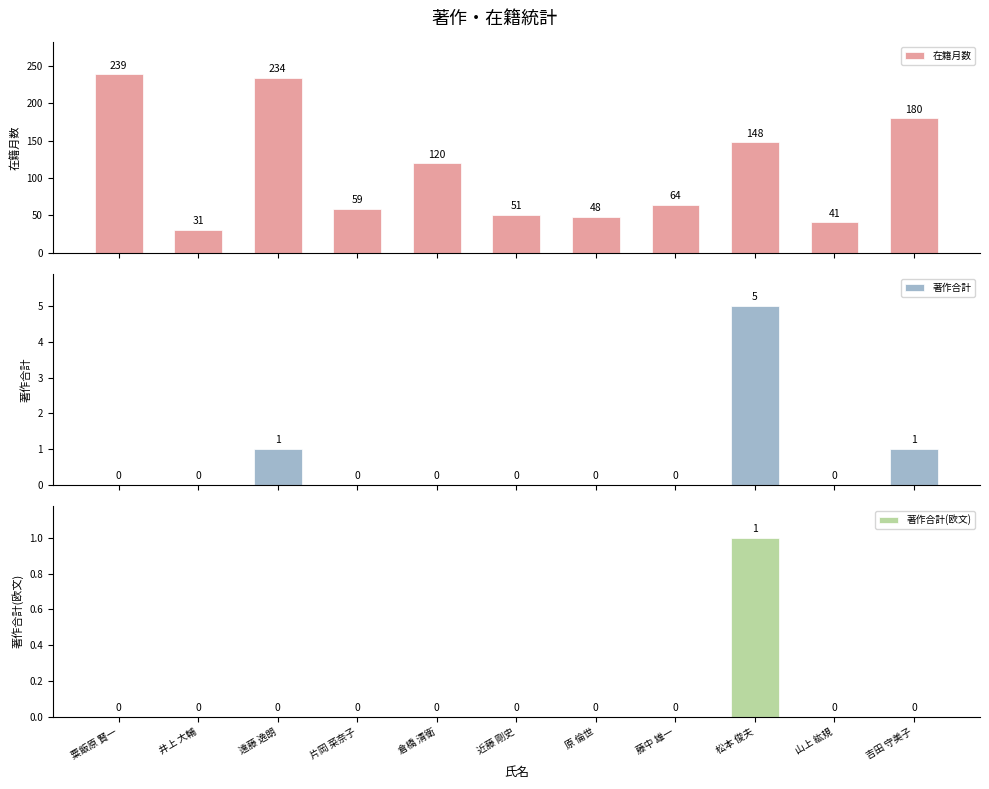

The value of 著作合計 at 倉橋 清衛 is 0. True or false?

True